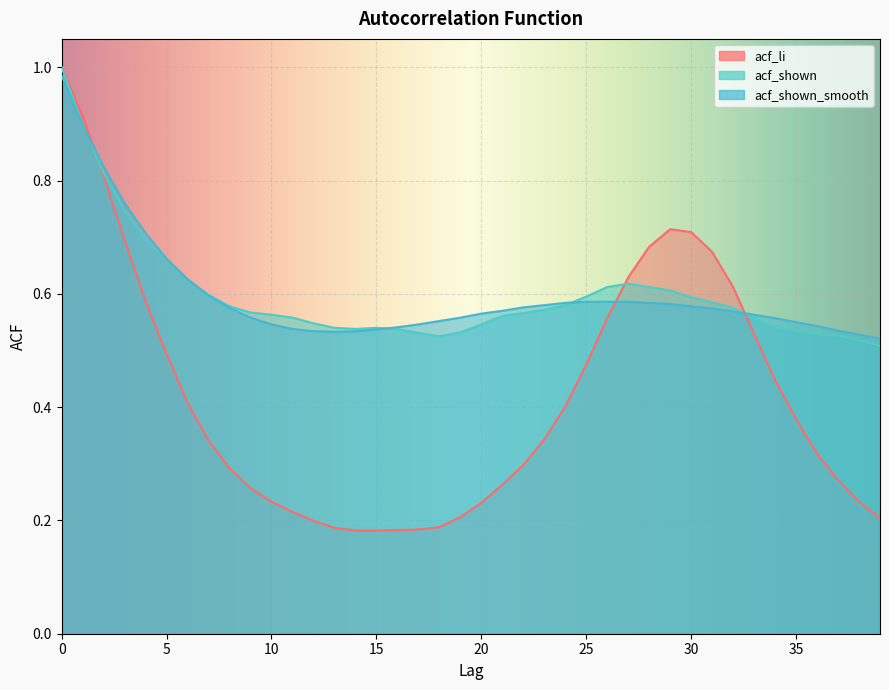

Which series ends up on top after the final intersection of acf_shown and acf_li?

acf_shown